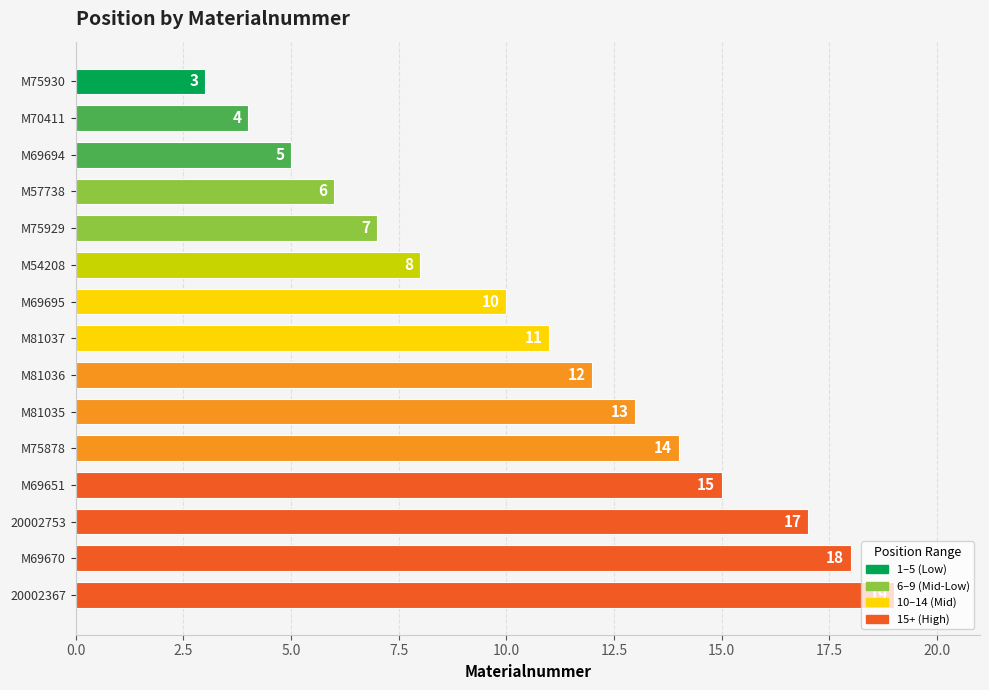

How many data points does each series have?

15